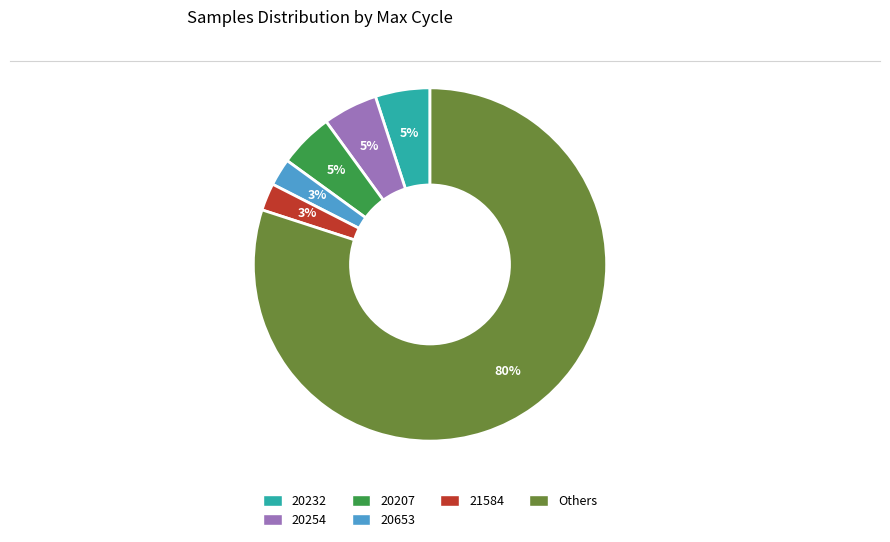

To the nearest percent, what is the average slice percentage?

17%